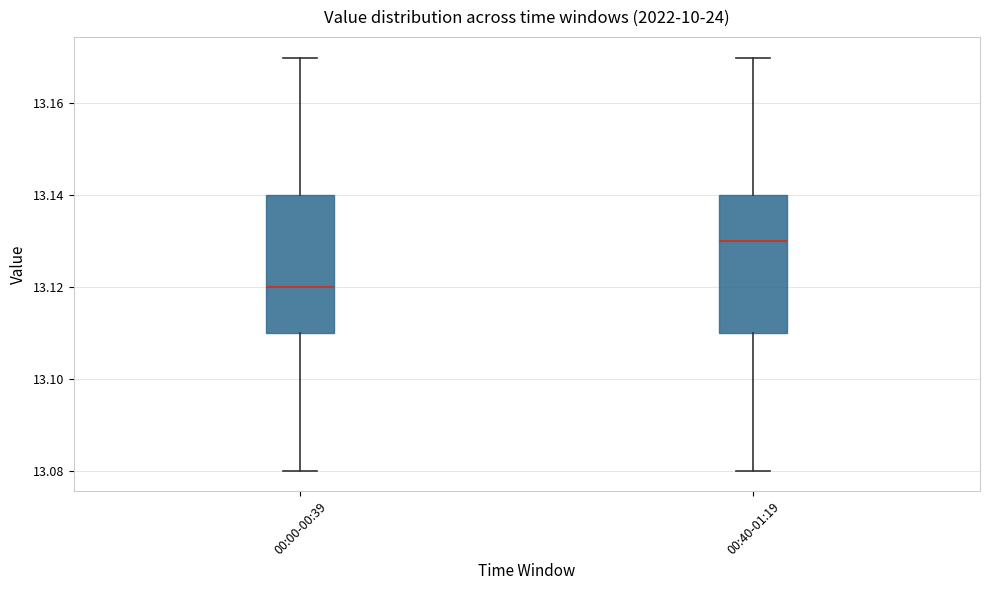

Where is the lower edge of the box for 00:00-00:39 on the y-axis? The values are not printed on the chart, so give them approximately, as read against the axis.

13.11